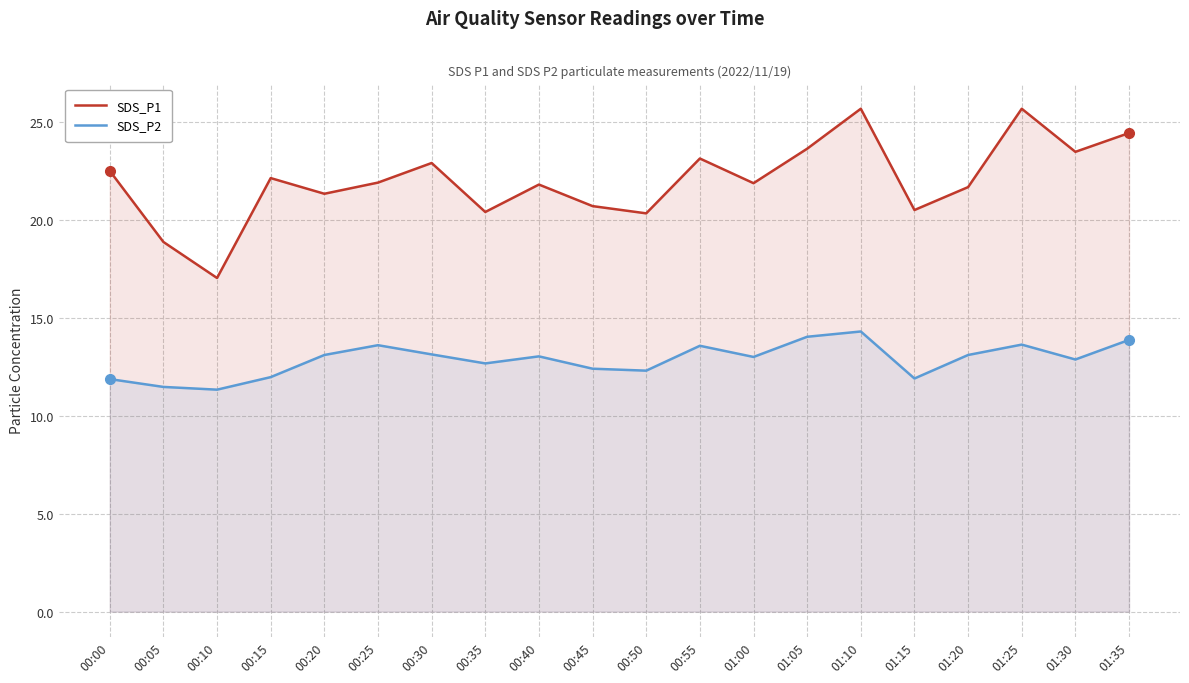

What is the sum of the SDS_P2 values at 01:05 and 01:15?

25.9